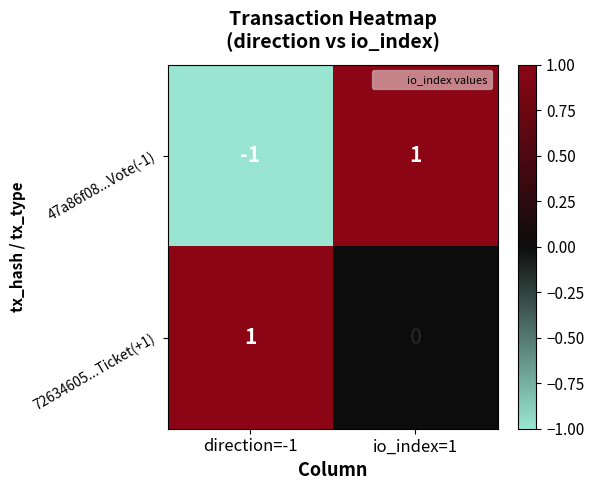

True or false: 72634605...Ticket(+1) has a value of 0 at io_index=1.

True